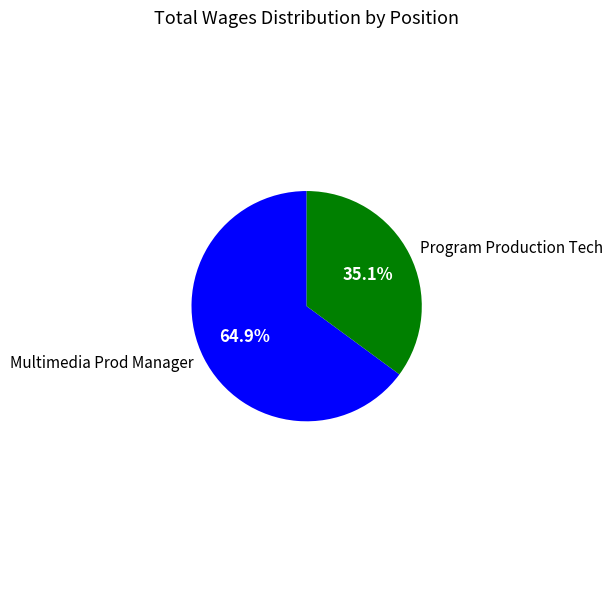

Which slice is the smallest?

Program Production Tech